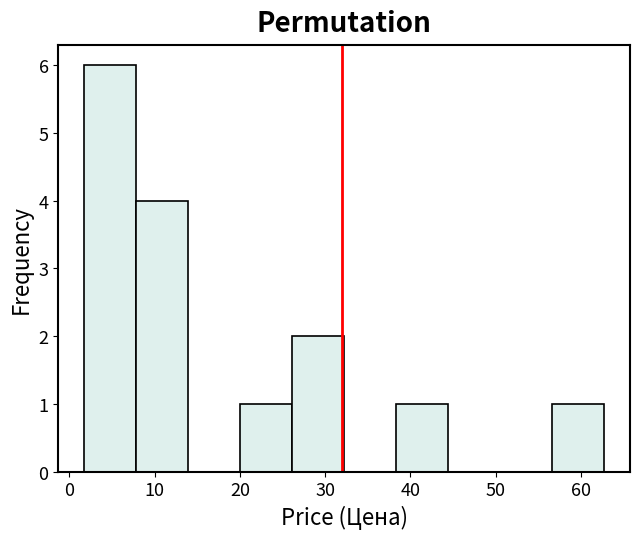

Reading left to right, list every bar in this chart as the range it spans on the x-axis followed by its height. Neither the bar edges nor the heights are printed on the chart, so give them approximately, as read against the axes.

2 to 8: 6
8 to 14: 4
14 to 20: 0
20 to 26: 1
26 to 32: 2
32 to 38: 0
38 to 44: 1
44 to 51: 0
51 to 57: 0
57 to 63: 1